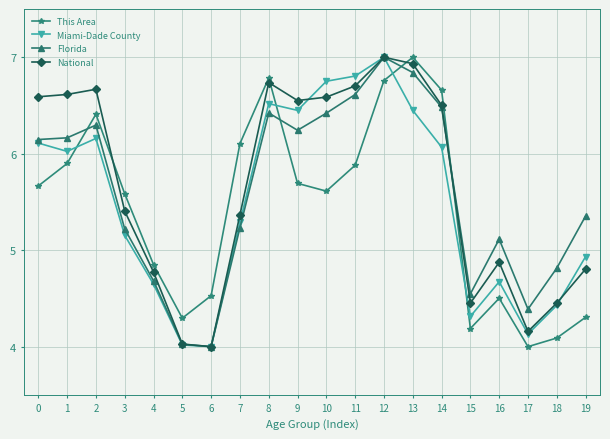

True or false: National and Miami-Dade County cross at least once.

True